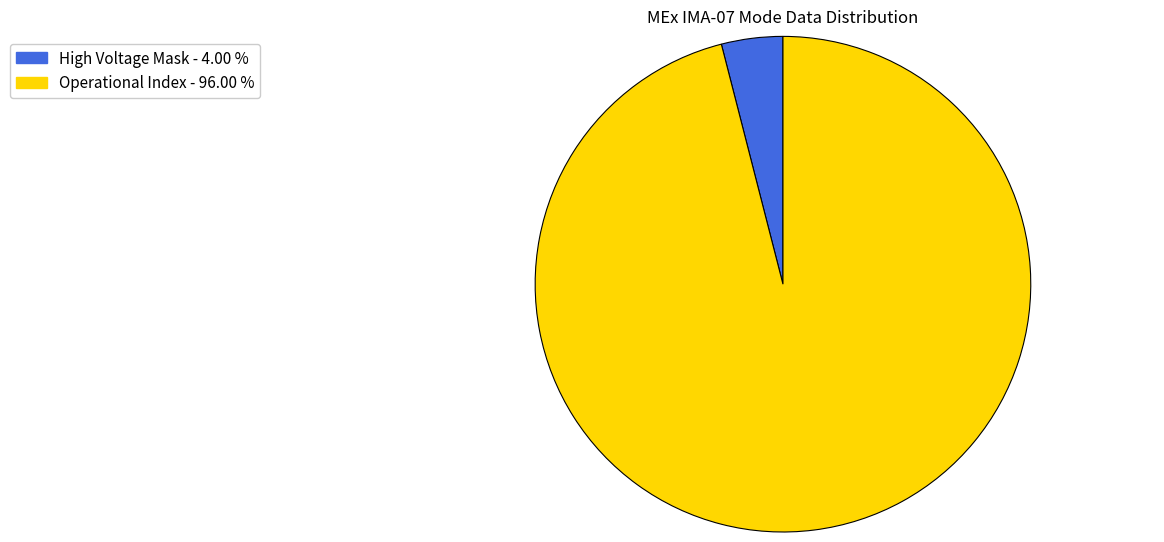

Which category has the smallest portion of the pie?

High Voltage Mask - 4.00 %